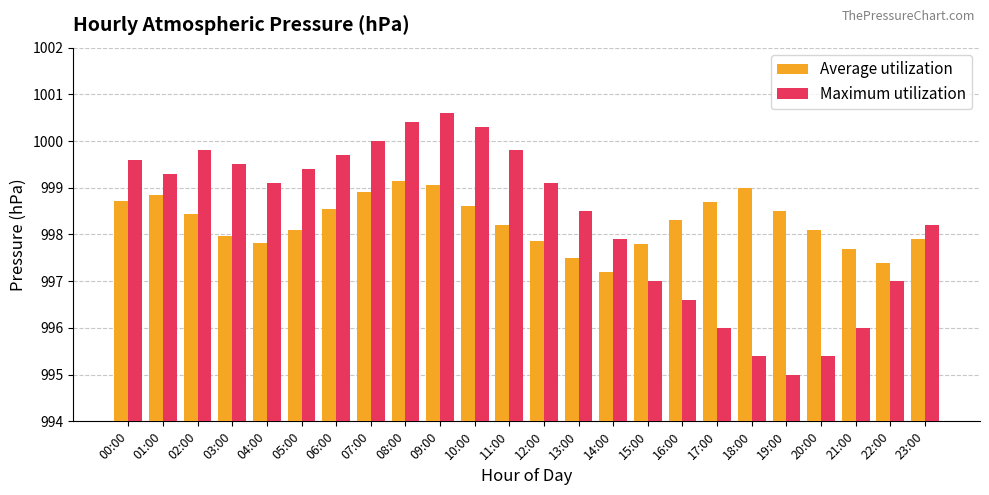

Read the Maximum utilization value at 14:00.

997.9